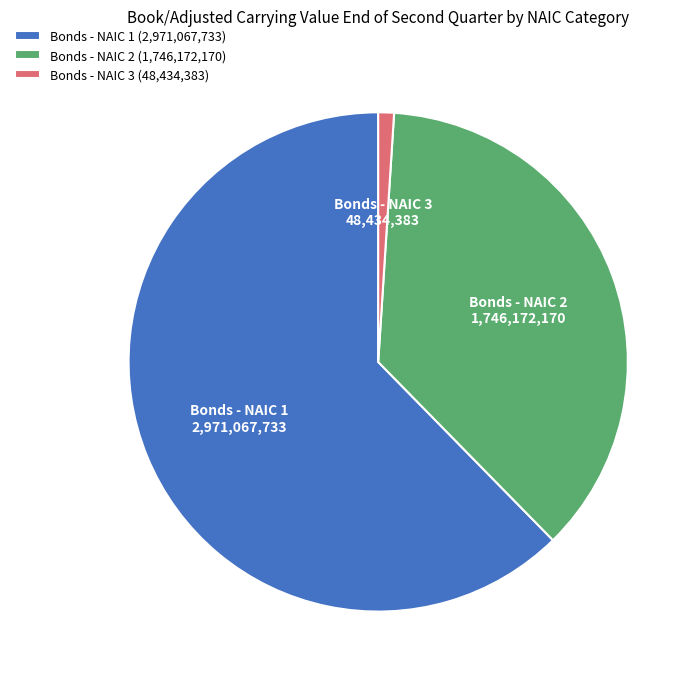

Rank the categories by value from lowest to highest.

Bonds - NAIC 3, Bonds - NAIC 2, Bonds - NAIC 1